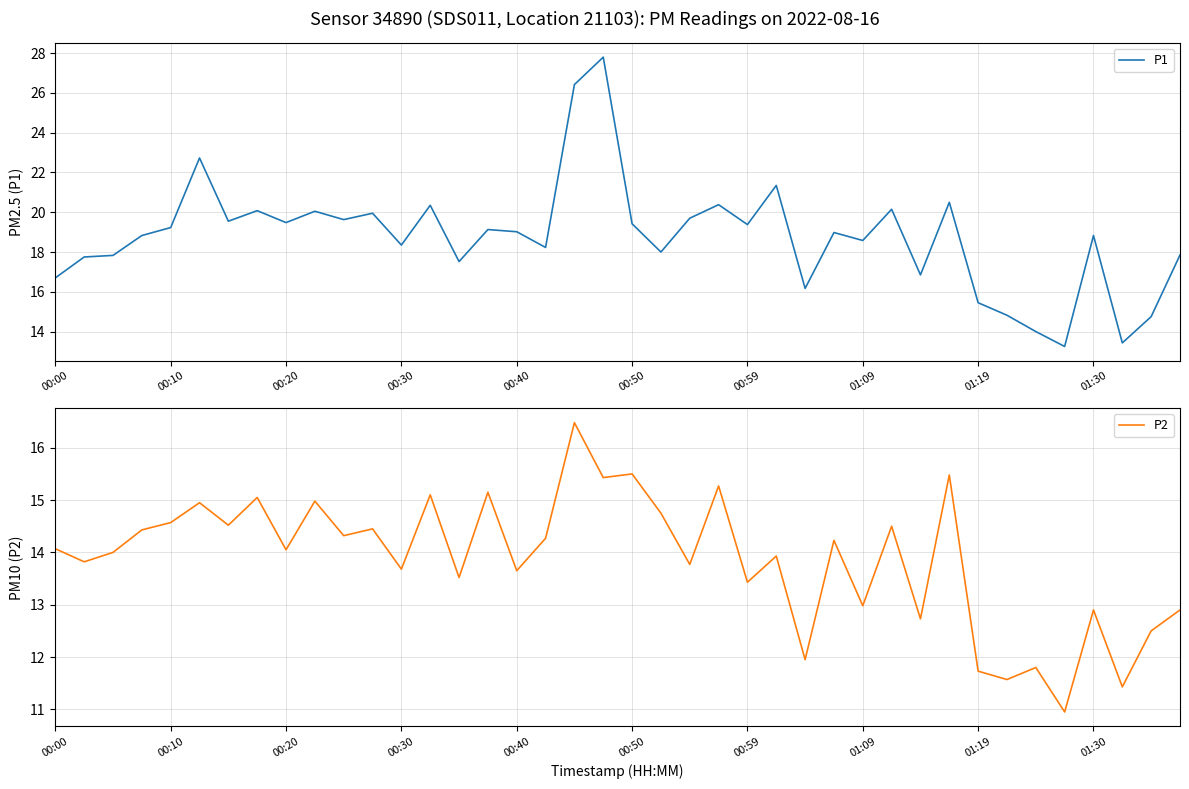

The value of P1 at 00:20 is 19.5. True or false?

True